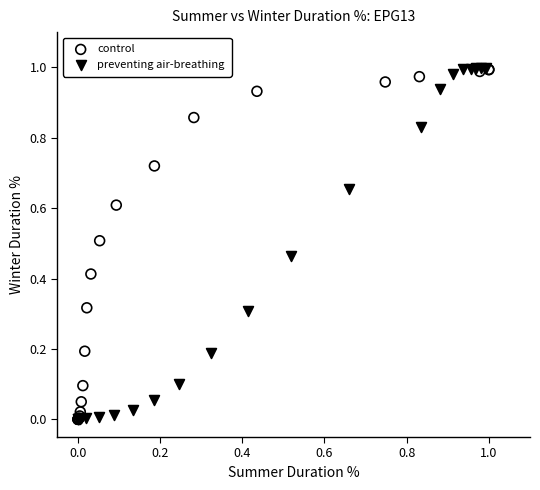

Which series has the widest spread of Y values?

preventing air-breathing